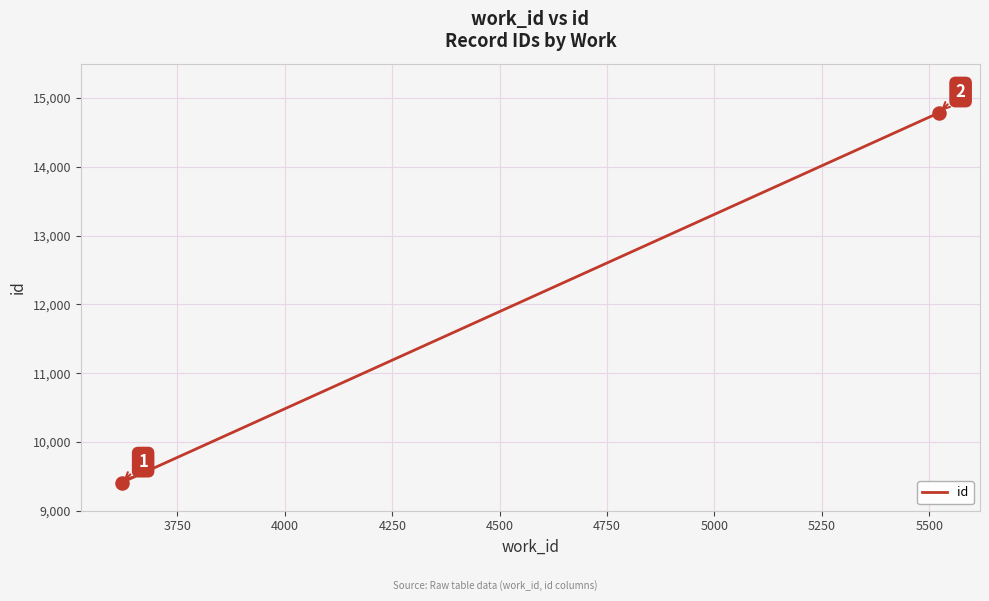

Approximately how many times larger is the value at 4000 compared to 3750?

1.0